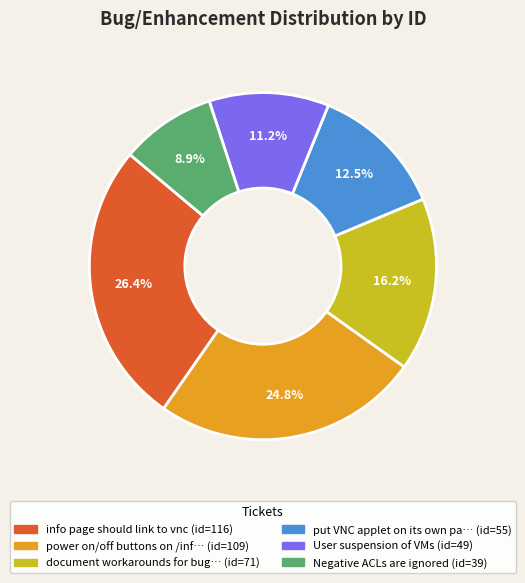

To the nearest percent, what is the difference between the largest and smallest slice percentages?

18%